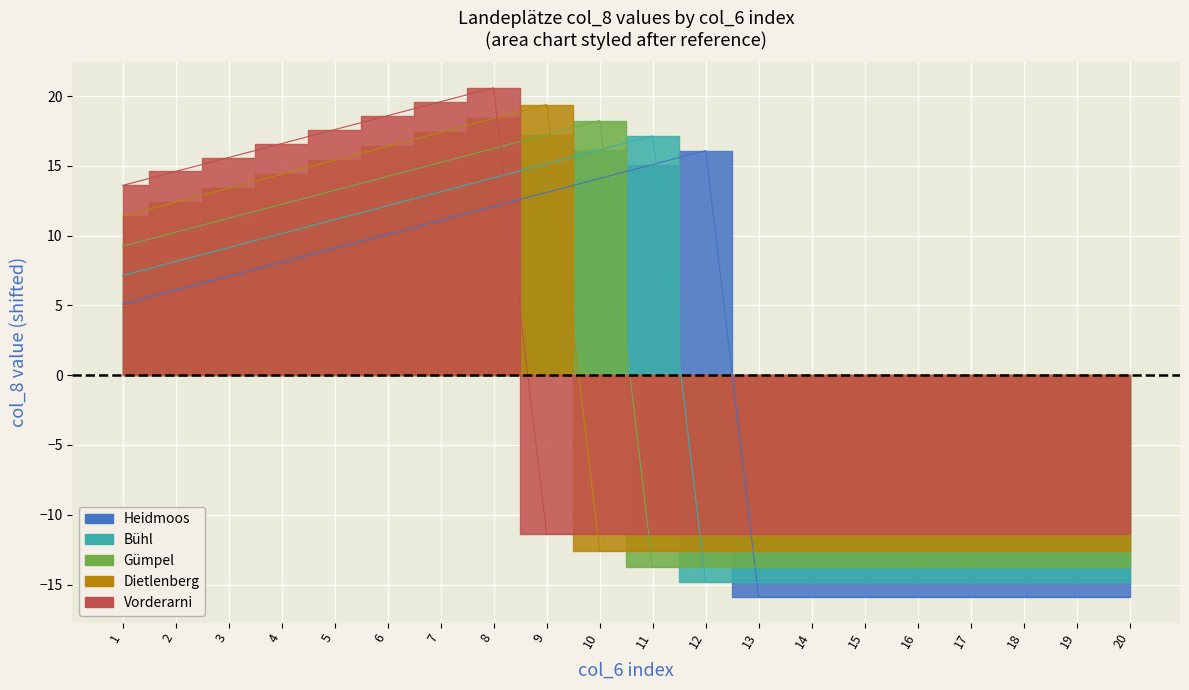

Between which two adjacent categories do Heidmoos and Dietlenberg first intersect?

9 and 10